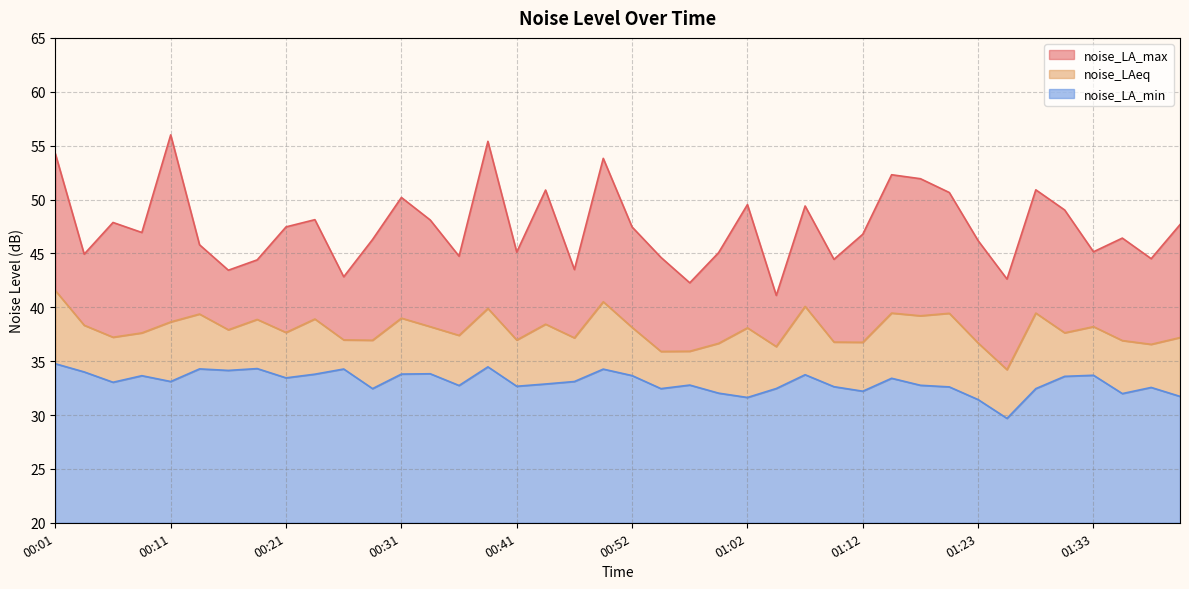

At how many categories does at least one series exceed 51?

6